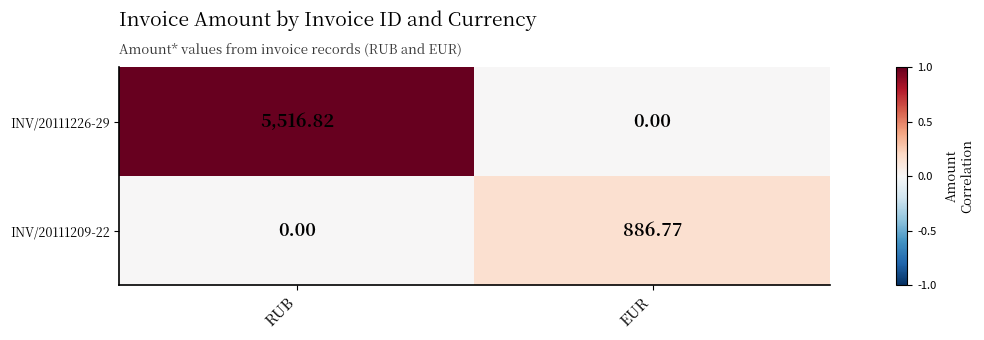

At which category is the sum across all series the highest?

RUB